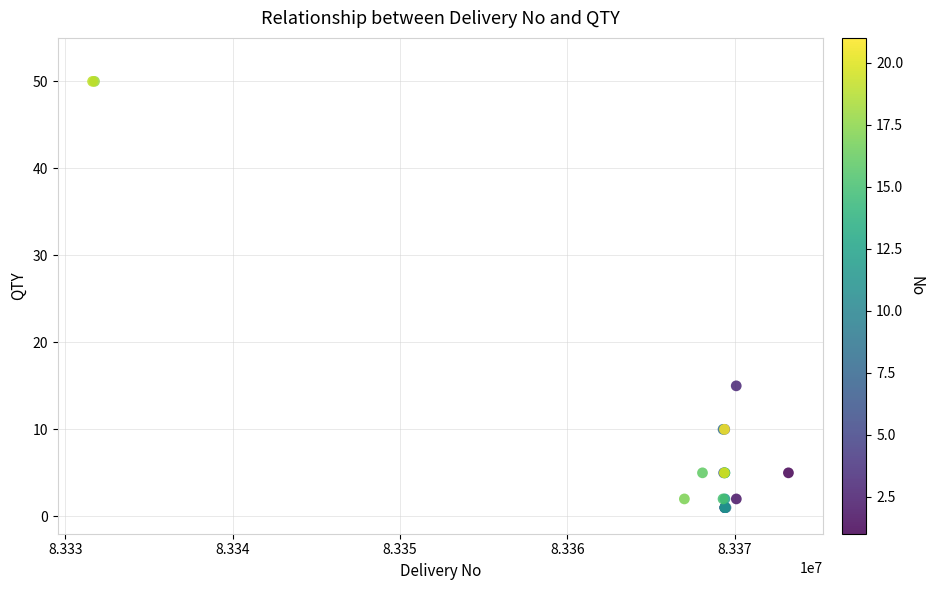

What Y value in the scatter plot is closest to 25?

15